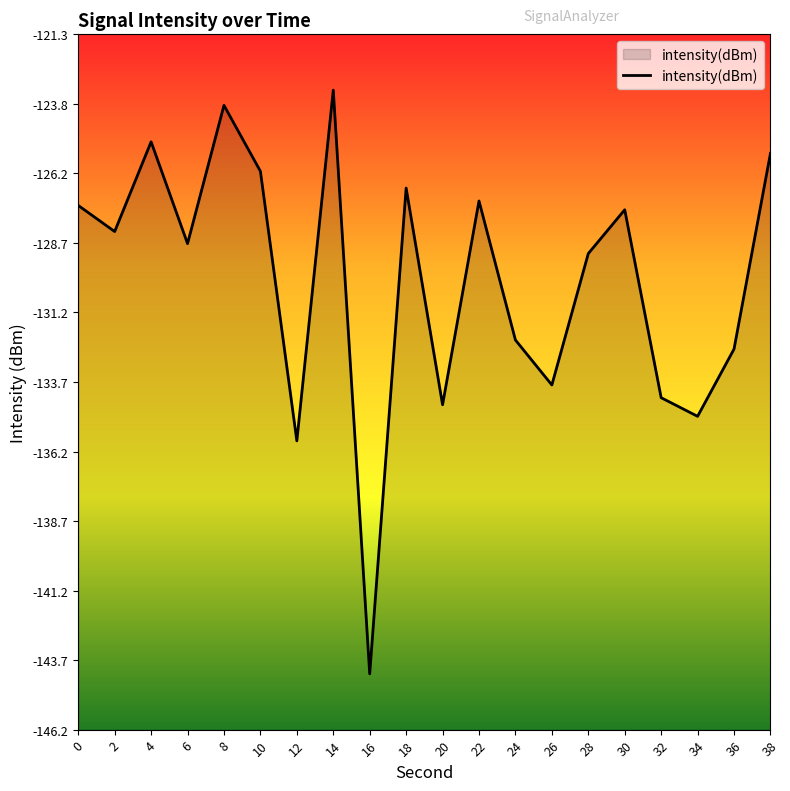

True or false: there are more than 2 points higher than both neighbors.

True